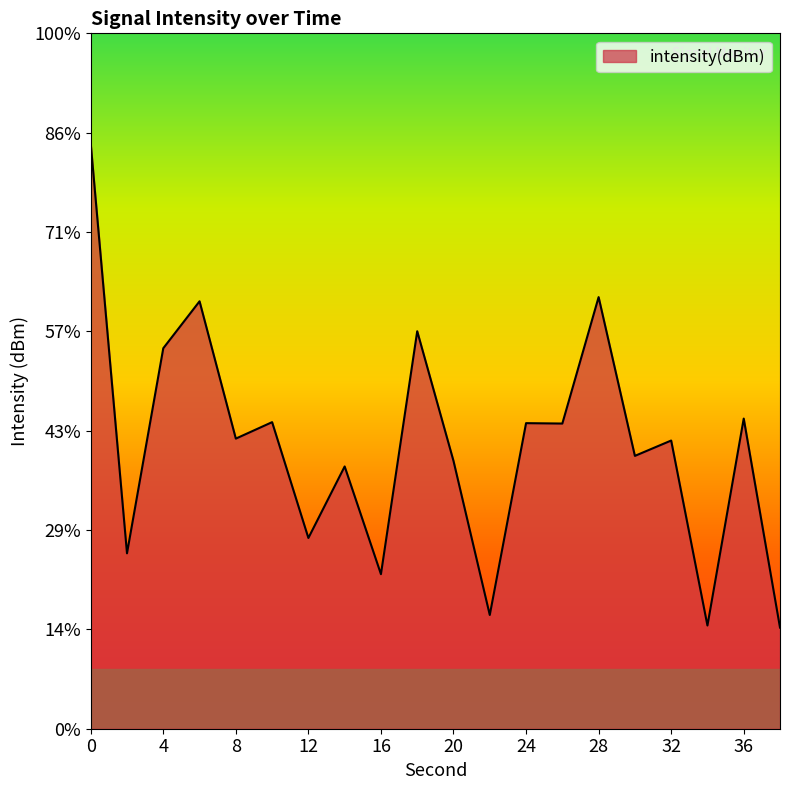

Does the chart display data point markers on the line(s)?

No